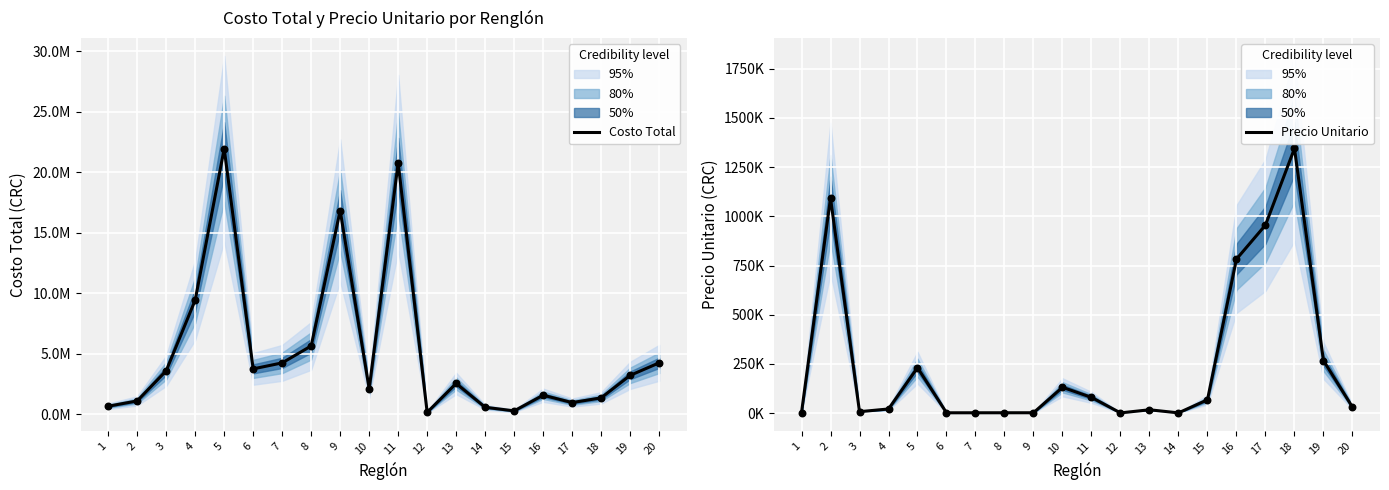

At which category is the sum across all series the highest?

5